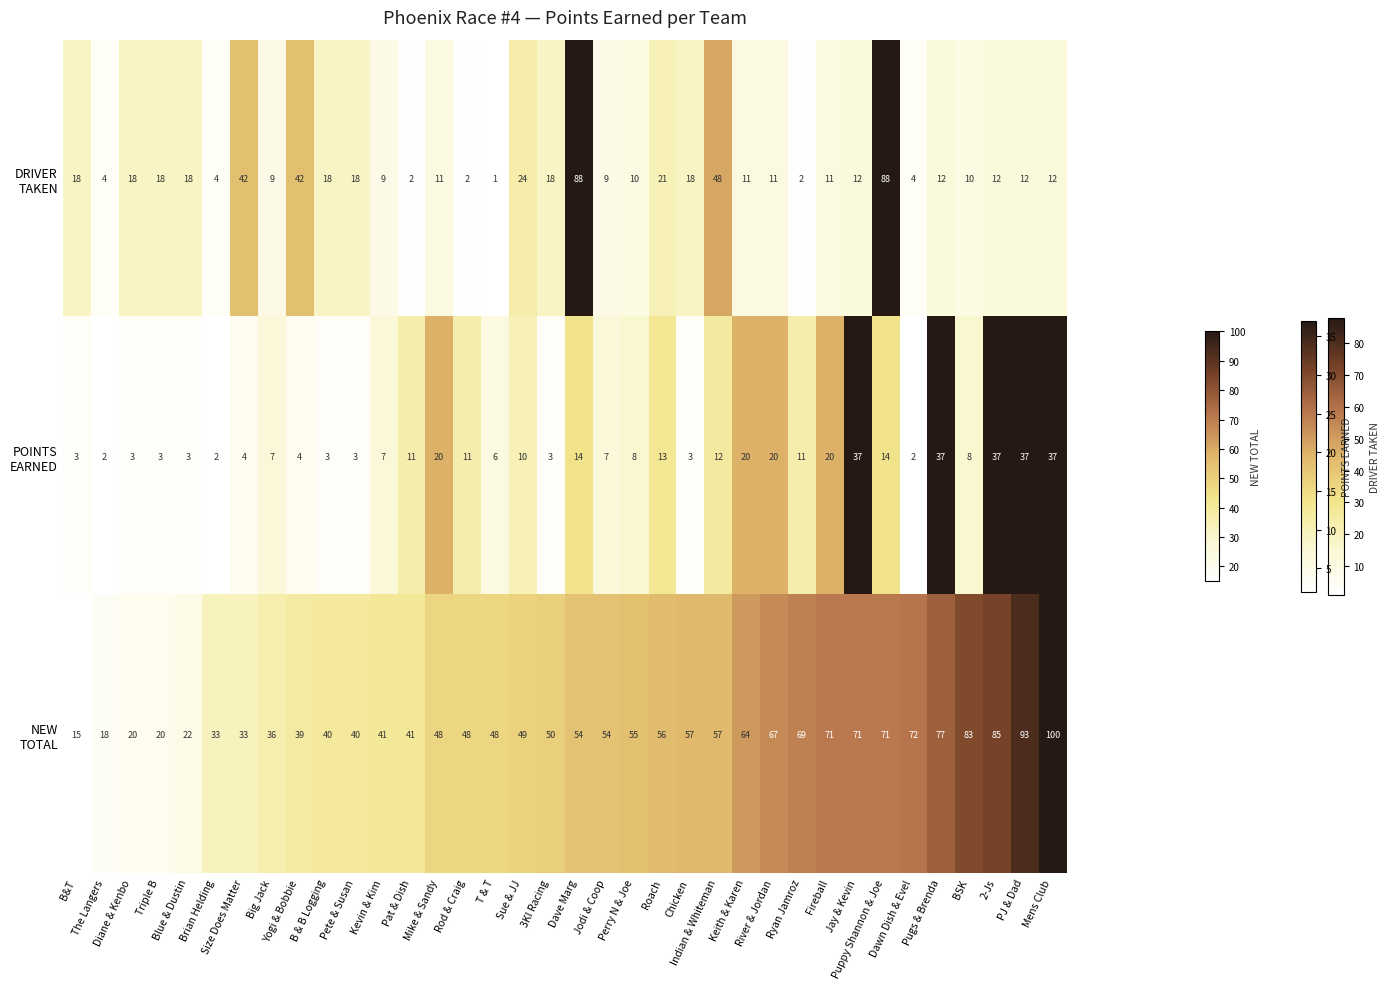

At how many categories does at least one series exceed 11?

36